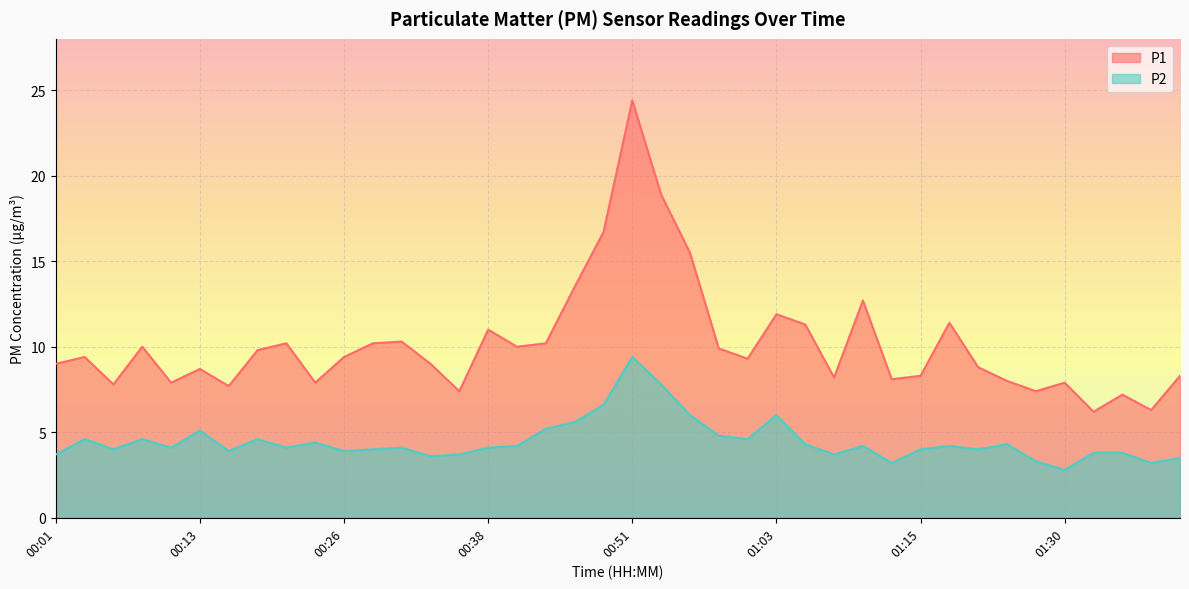

Which category has the lowest value across all series?

01:30